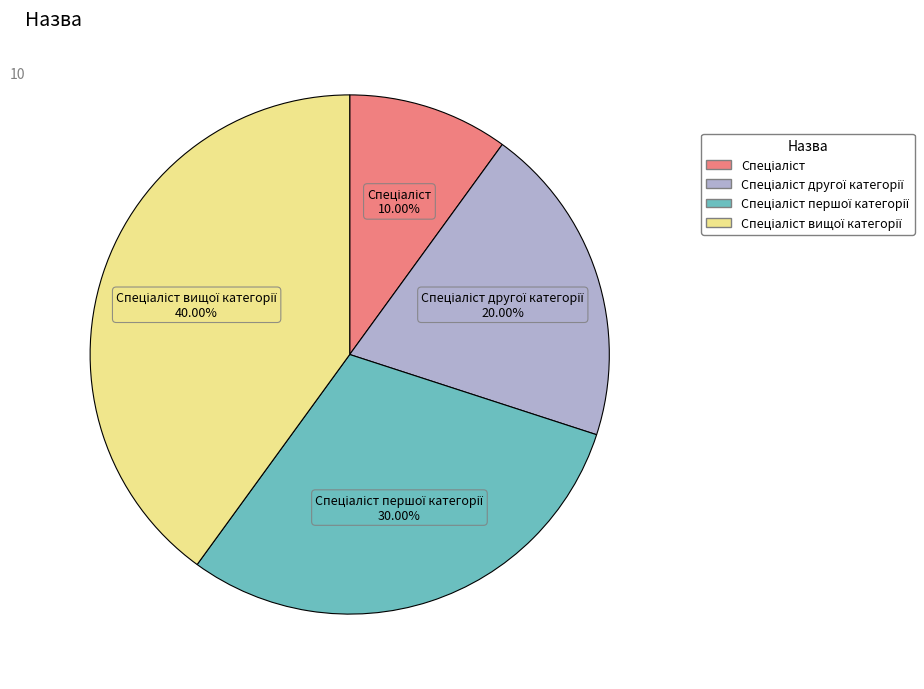

Is there a majority slice in this chart?

No